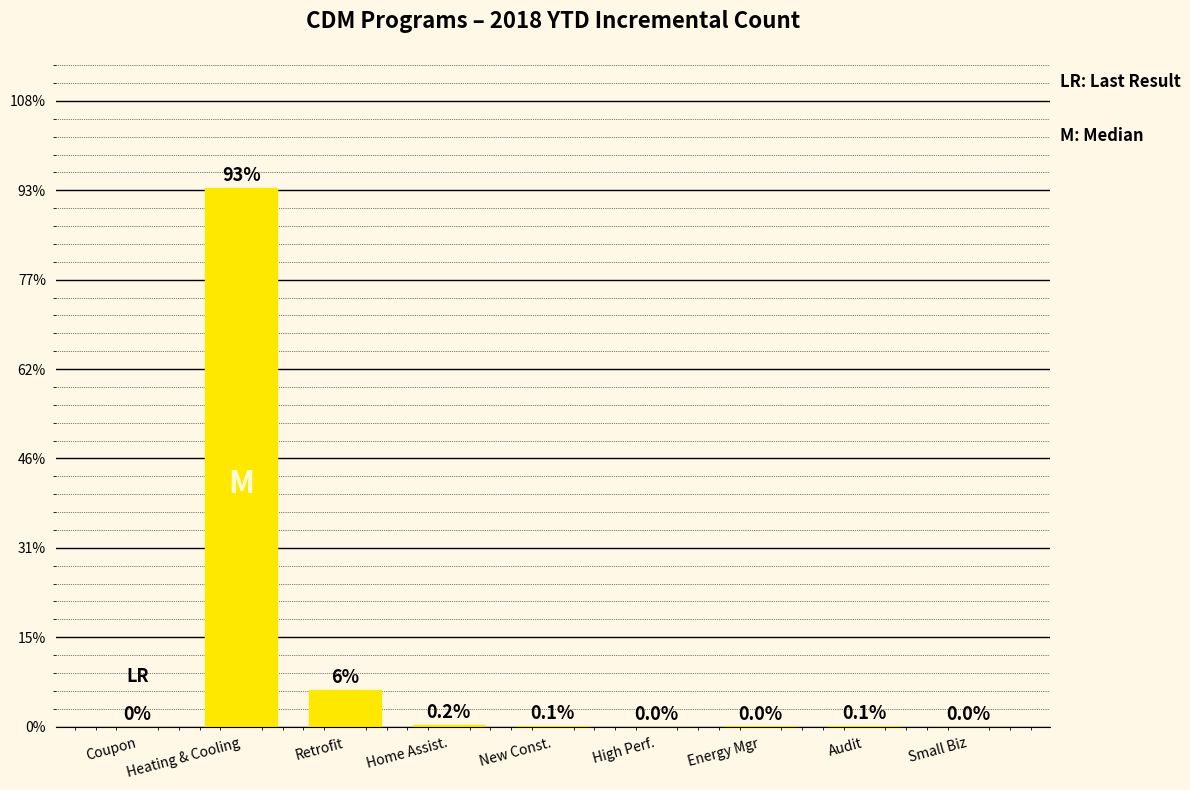

At which label does the data first exceed 4?

Heating & Cooling